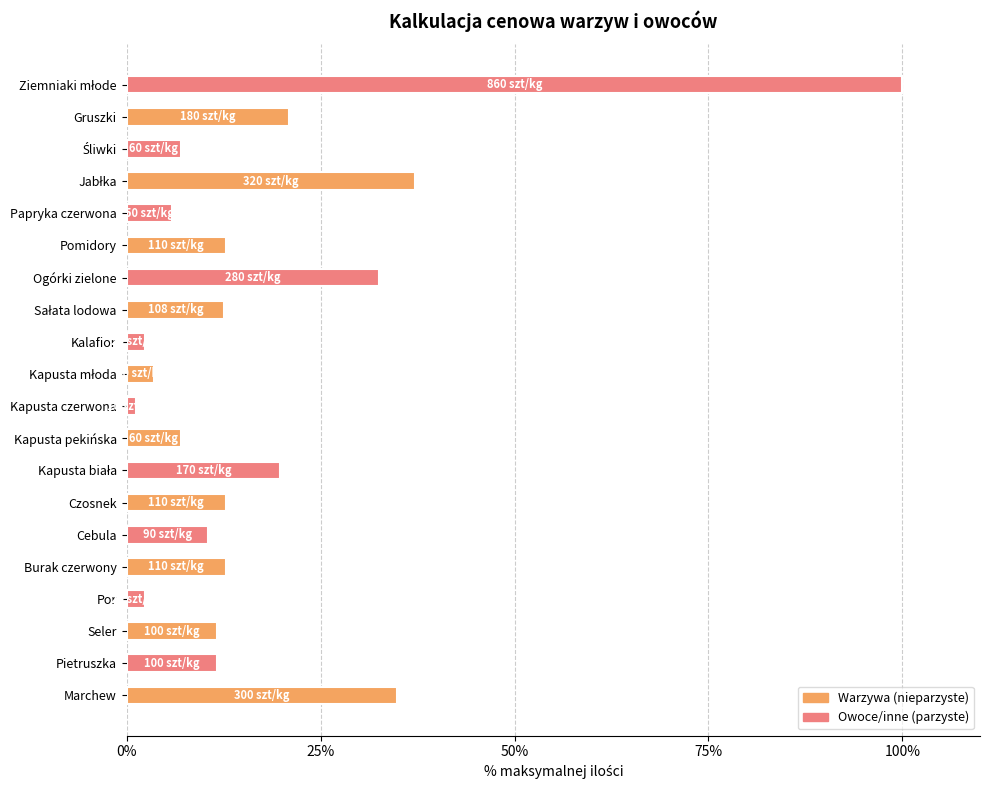

How many distinct data groups are displayed?

1